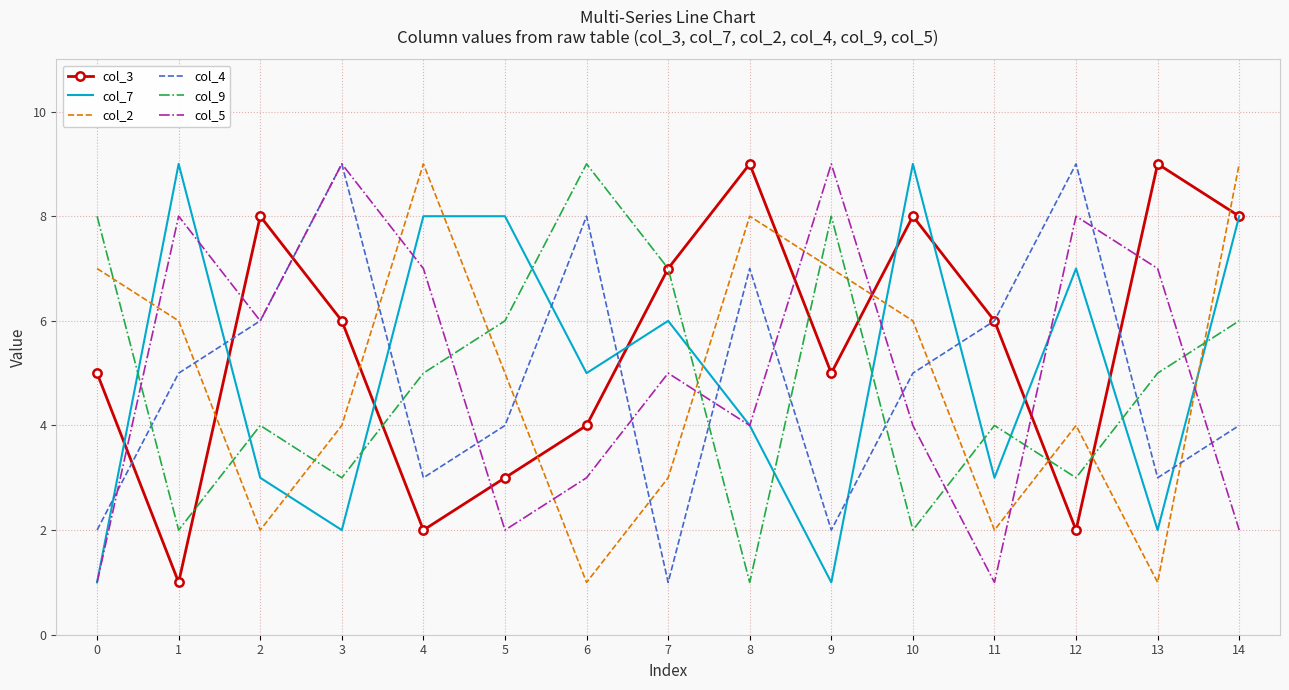

Where do col_9 and col_2 first cross each other?

0 and 1